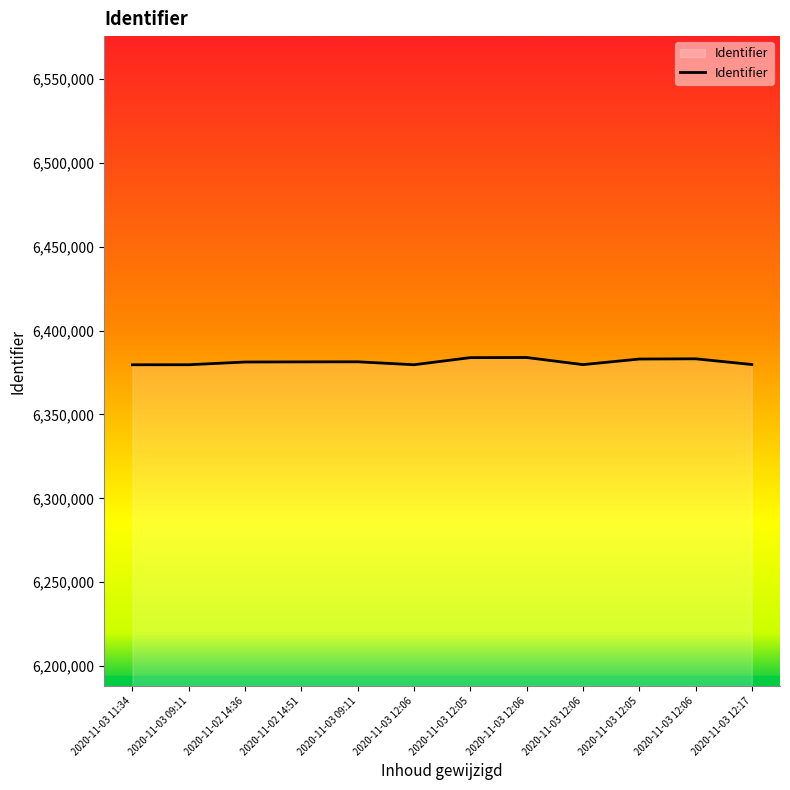

Reading left to right, transcribe all the data shown in this chart.

2020-11-03 11:34=6379598	2020-11-03 09:11=6379611	2020-11-02 14:36=6381231	2020-11-02 14:51=6381314	2020-11-03 09:11=6381370	2020-11-03 12:06=6379612	2020-11-03 12:05=6383842	2020-11-03 12:06=6383923	2020-11-03 12:06=6379676	2020-11-03 12:05=6383002	2020-11-03 12:06=6383153	2020-11-03 12:17=6379752